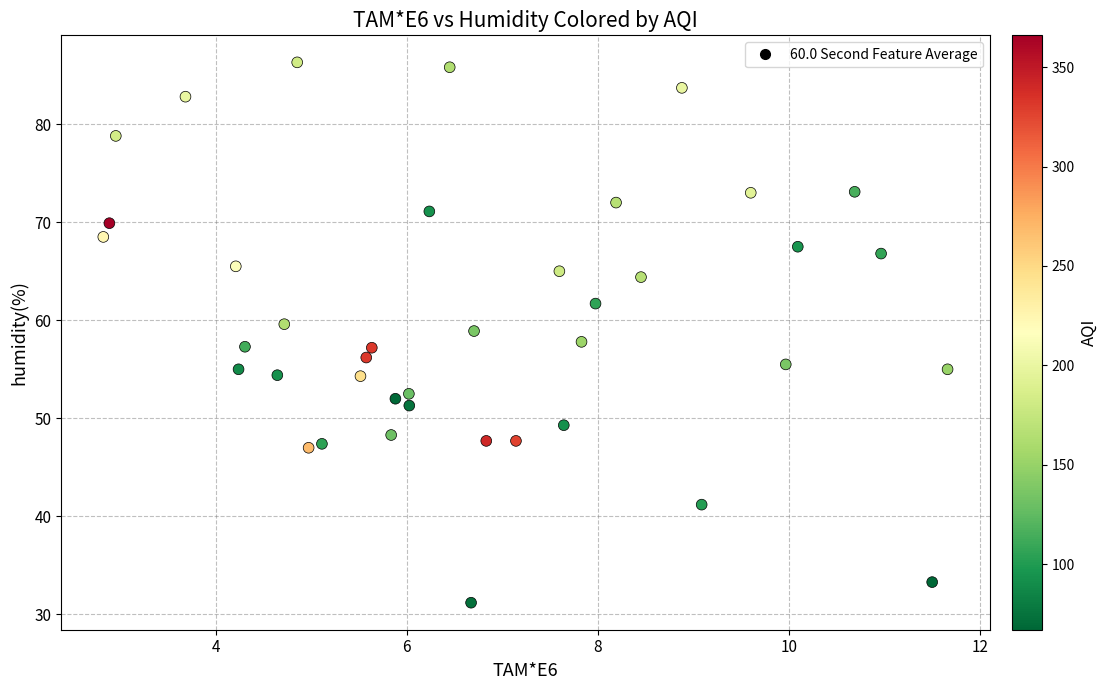

What is the range of X values (max minus min)?

8.8